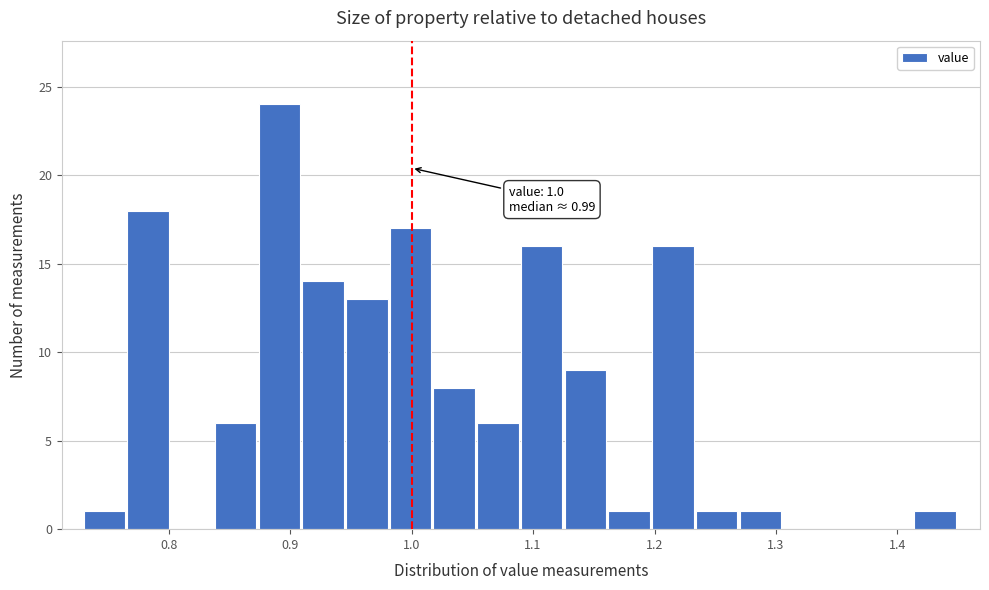

Read against the x-axis, roughly where is the centre of the tallest bar?

0.89